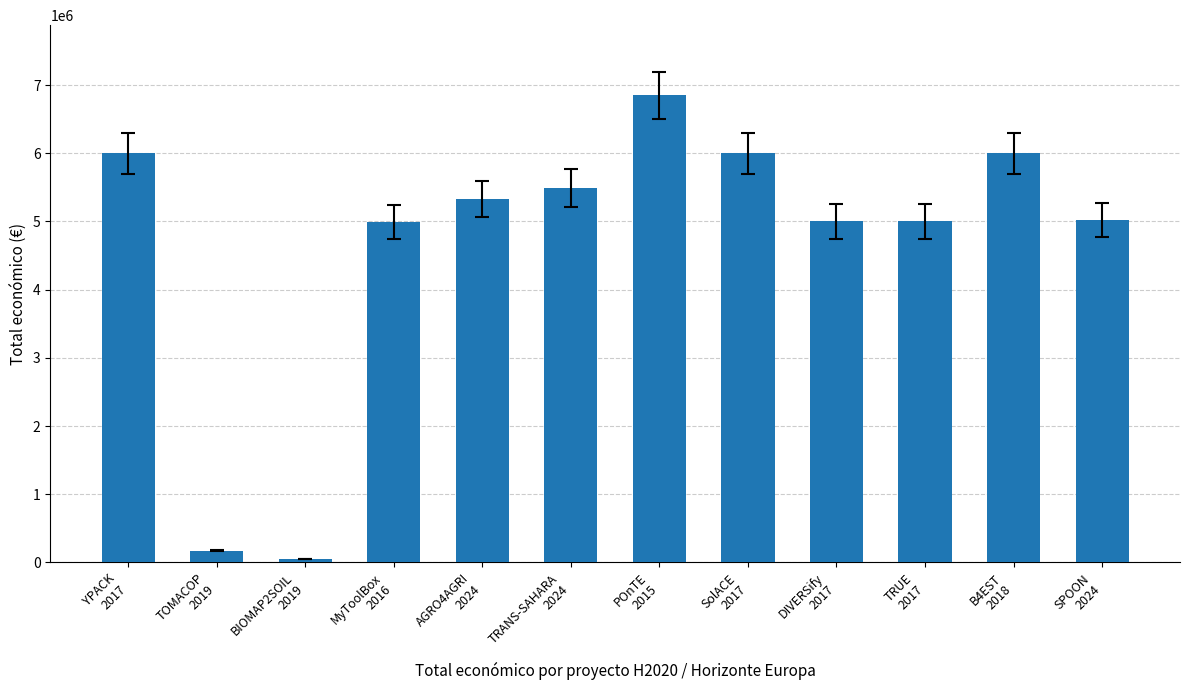

What is the label of the 12th bar from the left?

SPOON
2024